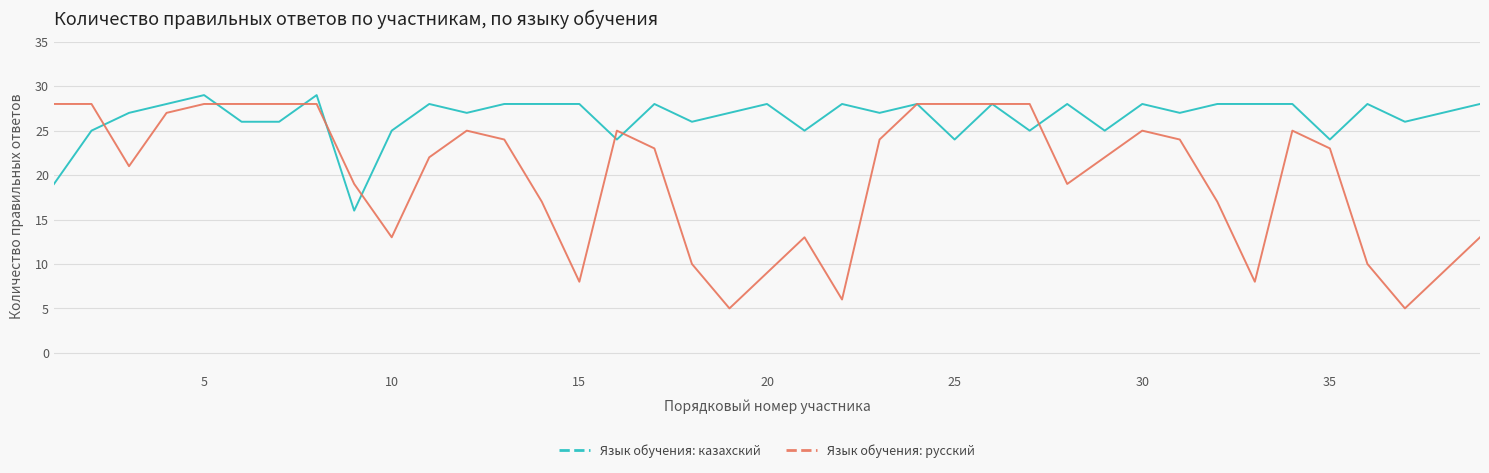

List the series in order of their peak value, highest first.

Язык обучения: казахский, Язык обучения: русский